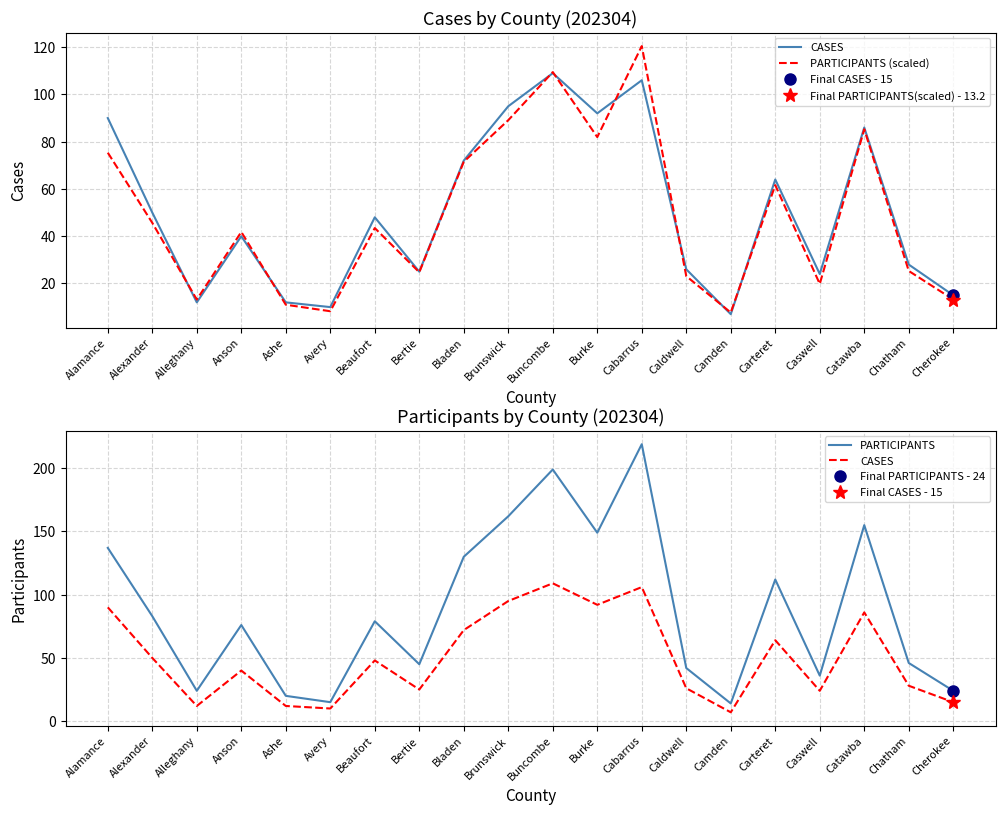

What is the difference between the maximum and minimum values in the PARTICIPANTS (scaled) series?

112.8